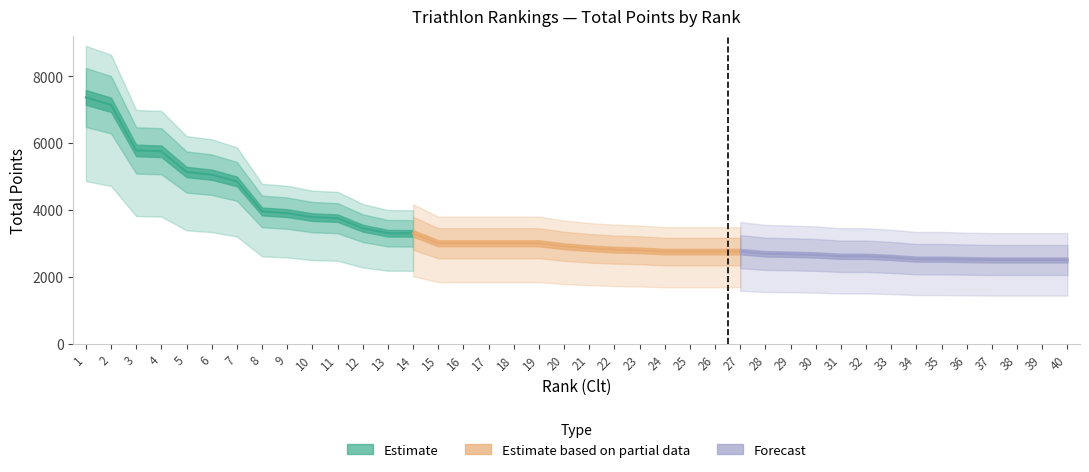

What is the value of the 38th point from the left?

2500